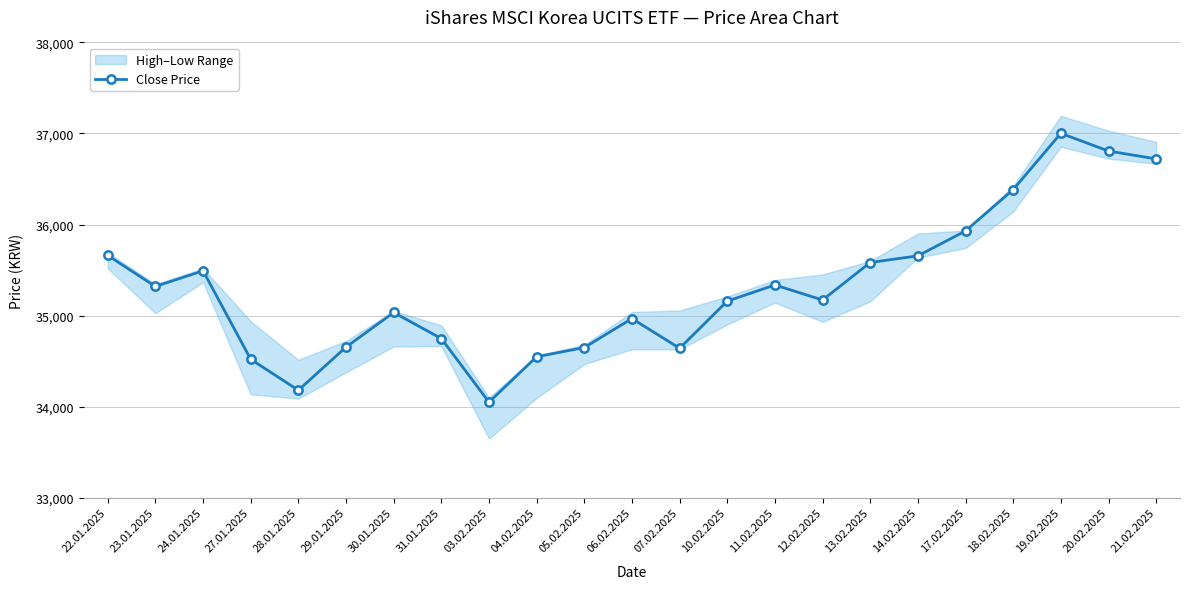

What is the label of the 3rd point from the right?

19.02.2025